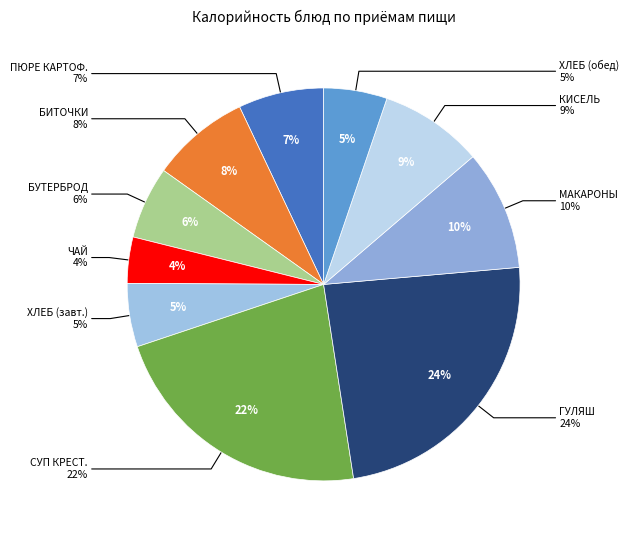

Which has a higher value, ЧАЙ С САХАРОМ or ПЮРЕ КАРТОФЕЛЬНОЕ?

ПЮРЕ КАРТОФЕЛЬНОЕ